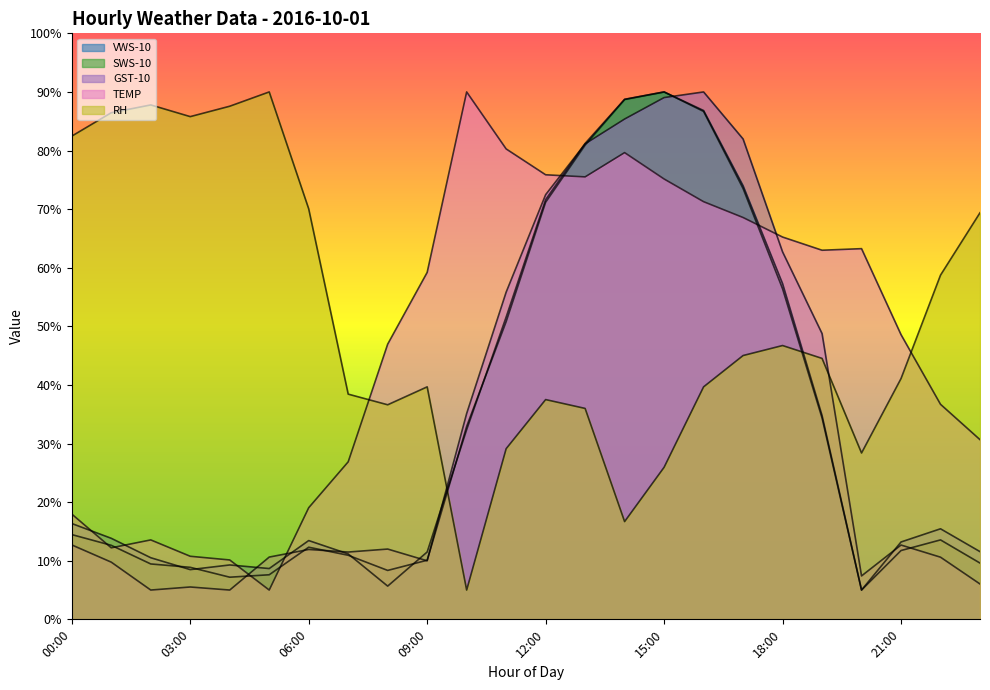

What is the maximum value for VWS-10?

90.0